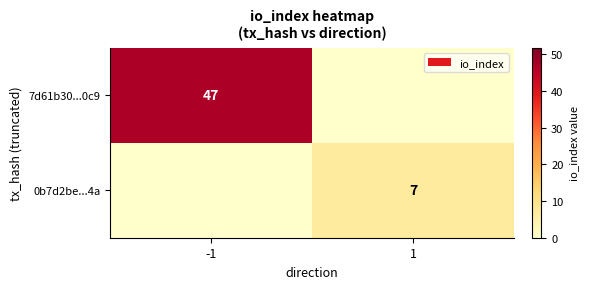

True or false: 0b7d2be...4a has a value of 12 at 1.

False